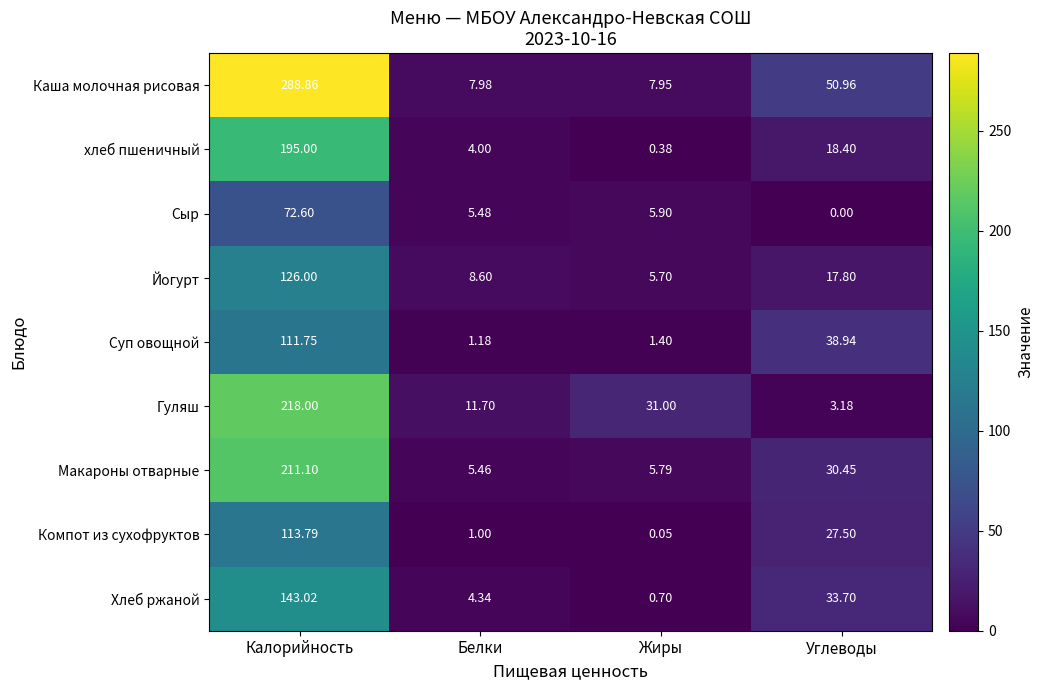

At which label is Компот из сухофруктов closest to 56?

Углеводы